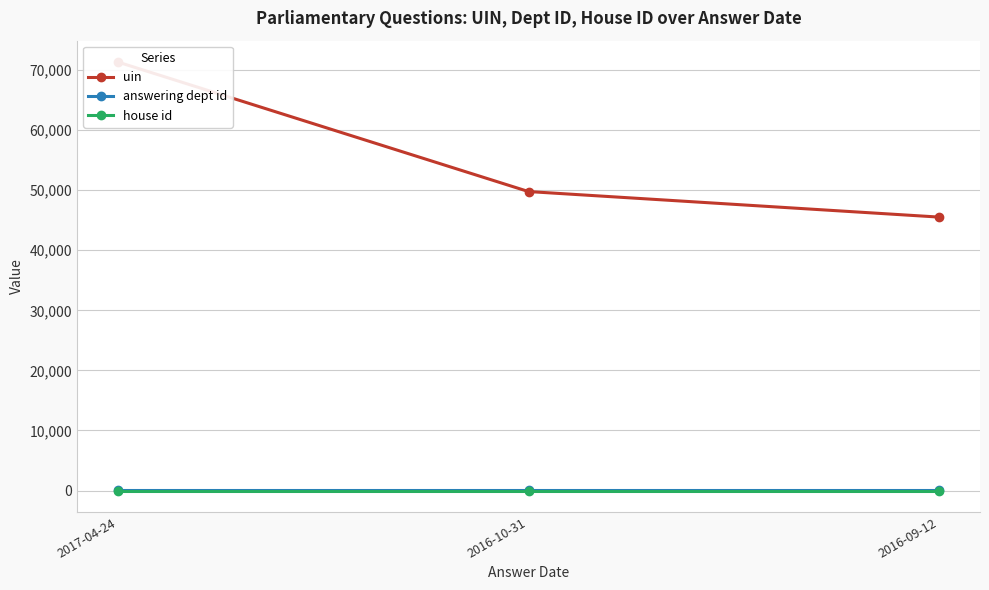

How many uin values are between 45526 and 71331?

3